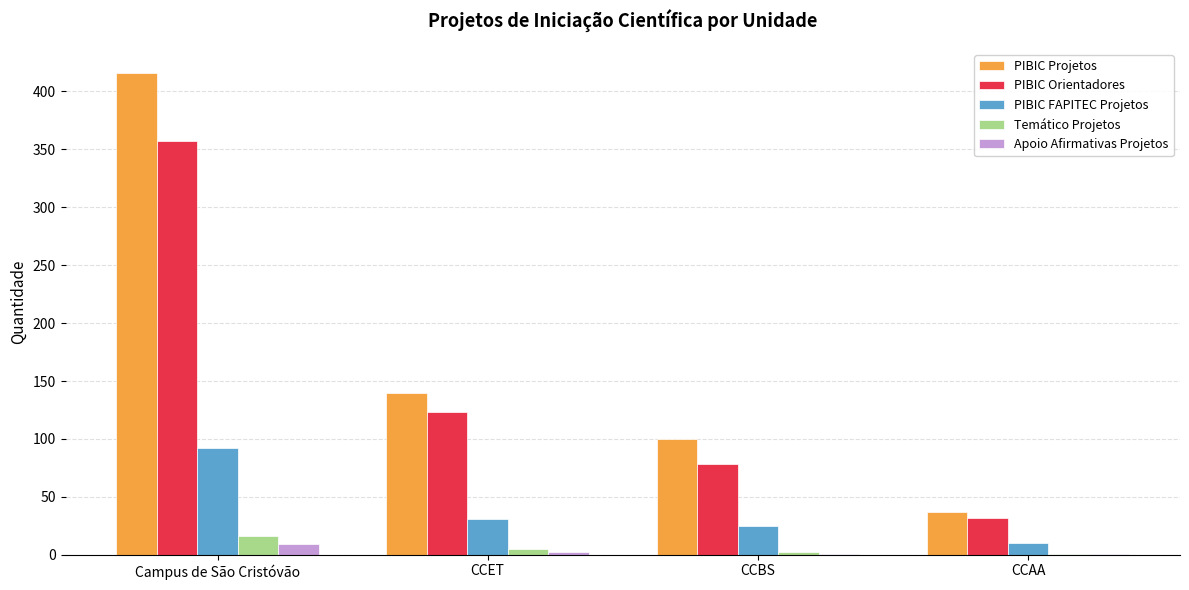

Count the number of data series in this chart.

5